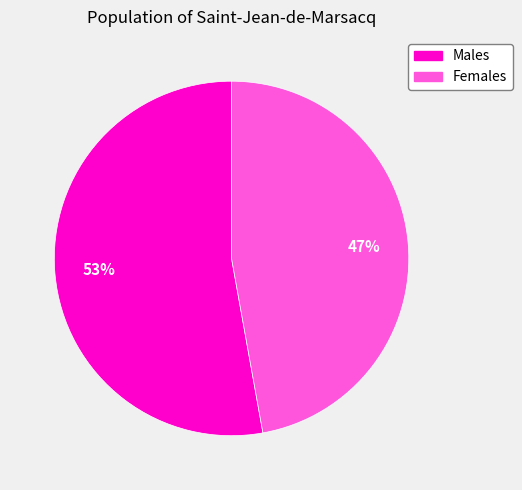

To the nearest percent, what is the difference between the largest and smallest slice percentages?

6%